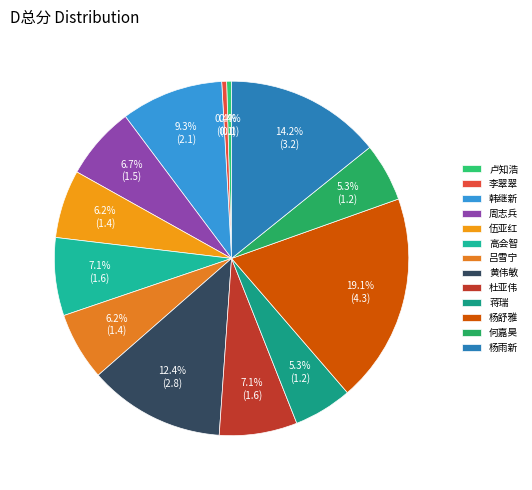

Do 黄伟敏 and 杜亚伟 together represent more than half of the pie?

No